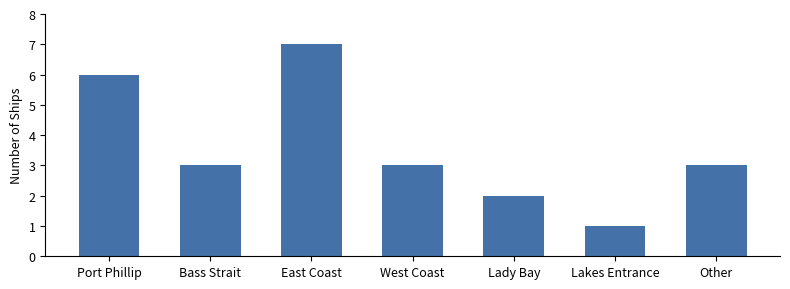

Count the number of categories in the chart.

7